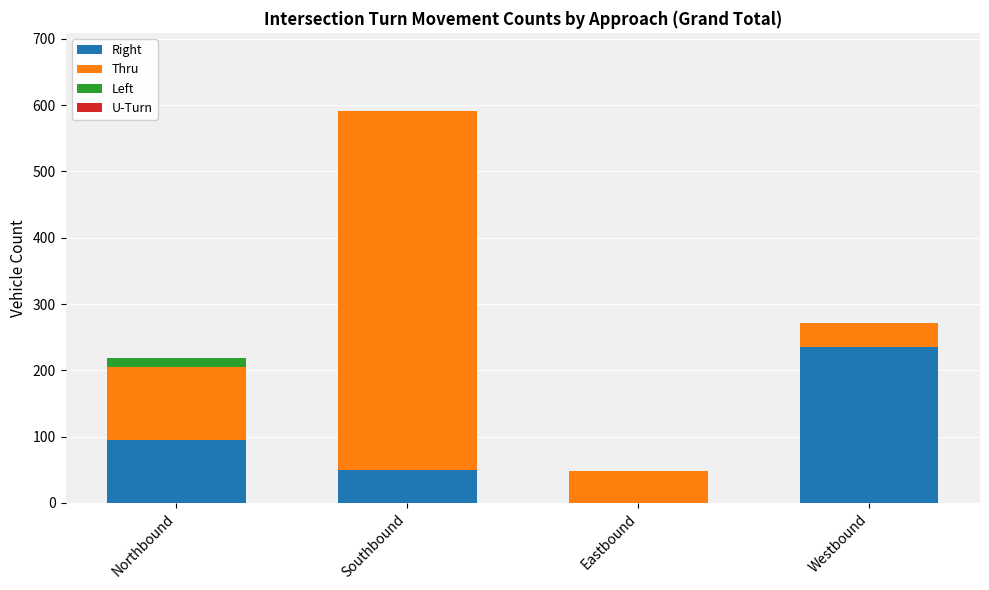

What is the highest value of the Right series?

235